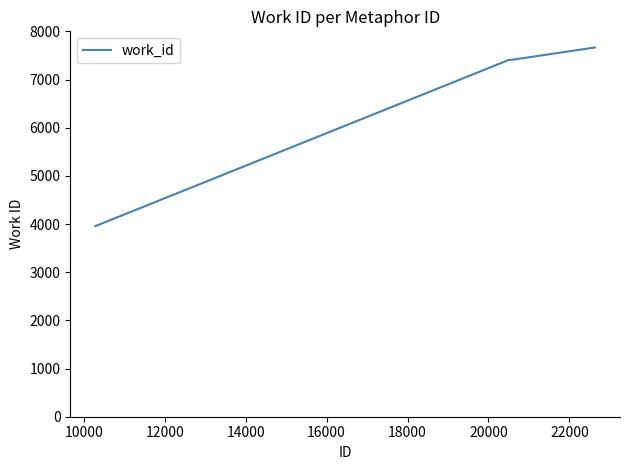

What is the sum of all values?

33850